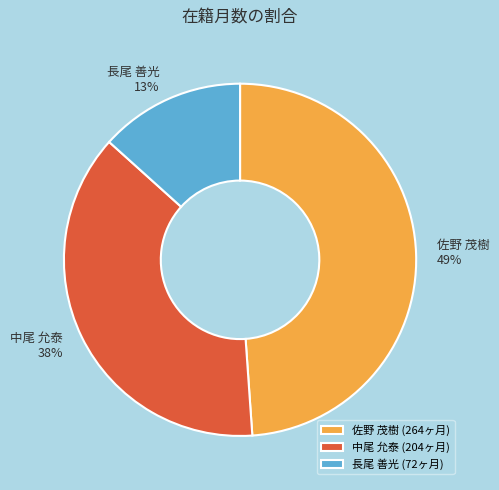

To the nearest percent, what is the difference between the largest and smallest slice percentages?

36%